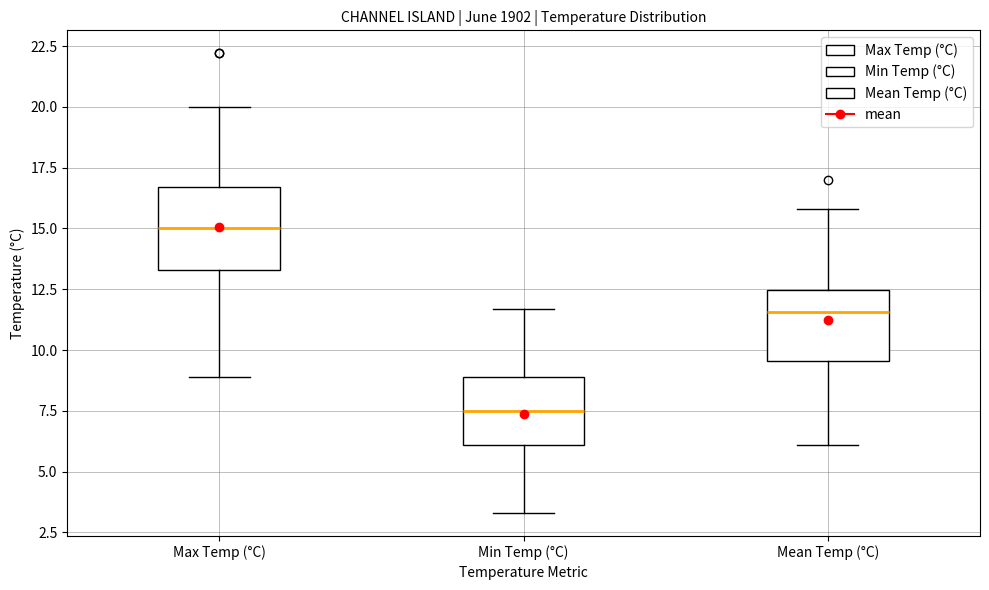

Reading left to right, transcribe this box plot: for each box, give where its median line is, the range the box spans, and where its two whiskers end, as read against the y-axis. The values are not printed on the chart, so give them approximately, as read against the axis.

Max Temp (°C): median 15.0, box 13.5 to 16.5, whiskers 9.0 to 20.0
Min Temp (°C): median 7.5, box 6.0 to 9.0, whiskers 3.5 to 11.5
Mean Temp (°C): median 11.5, box 9.5 to 12.5, whiskers 6.0 to 16.0